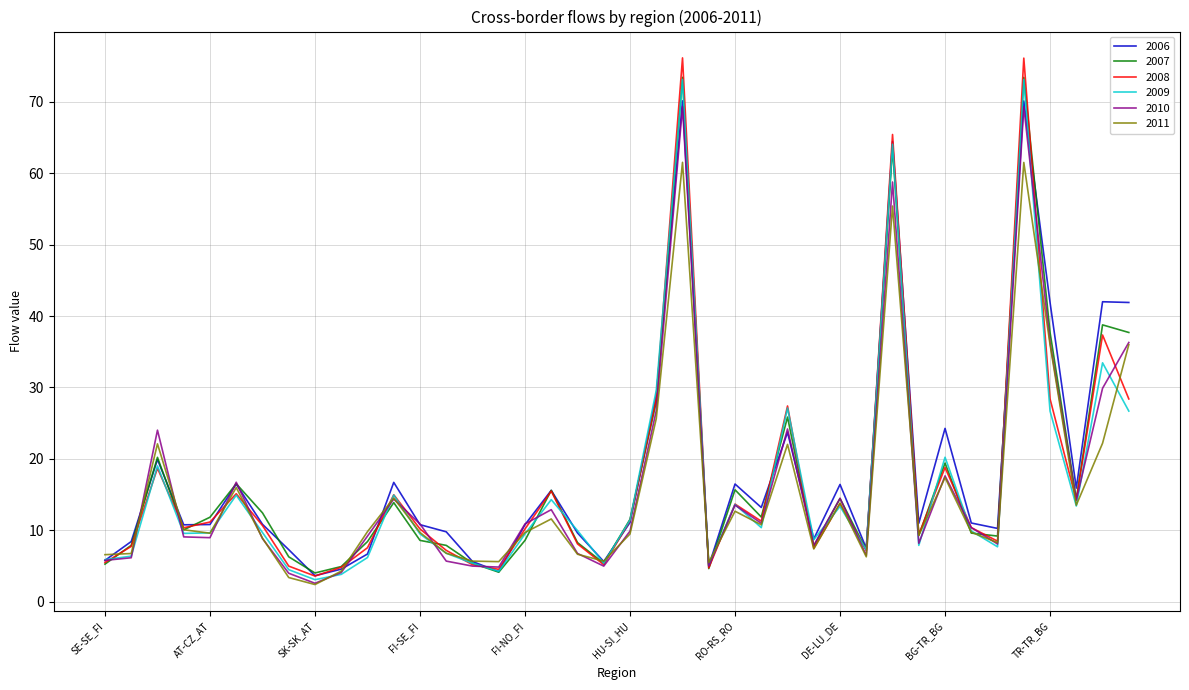

What is the sum of all 2010 values?

653.7